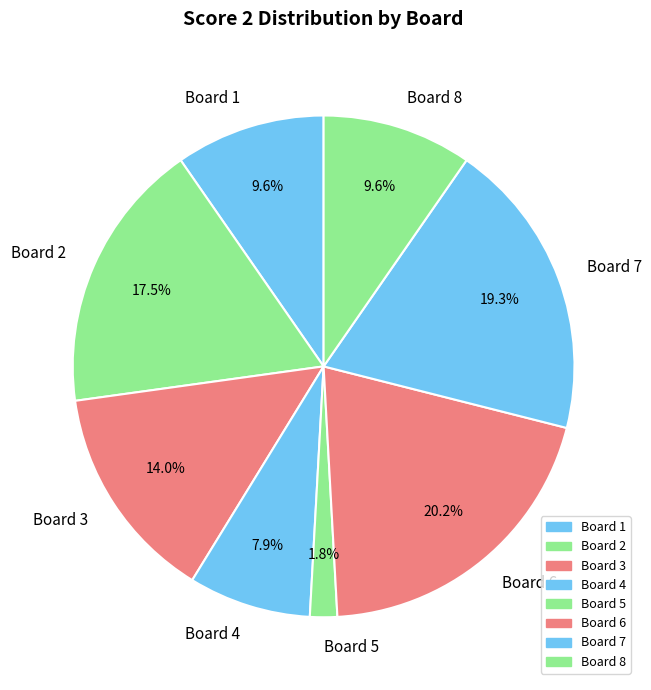

Which has a higher value, Board 2 or Board 4?

Board 2